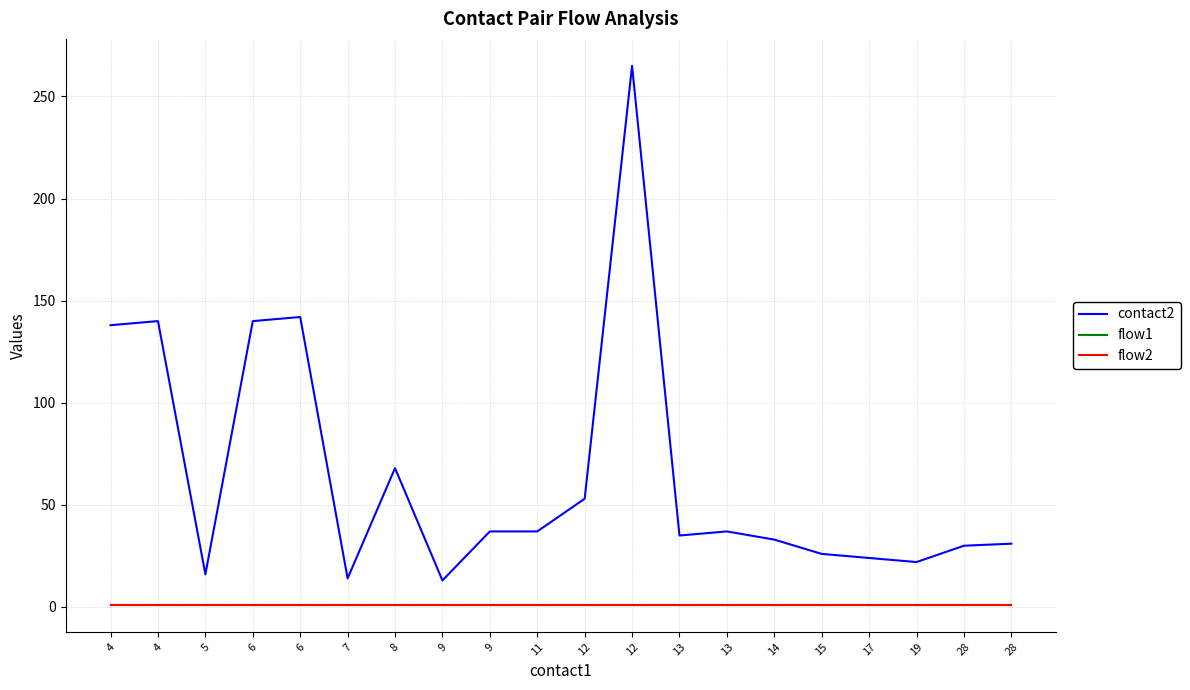

Is this an area chart (filled region under the line)?

No